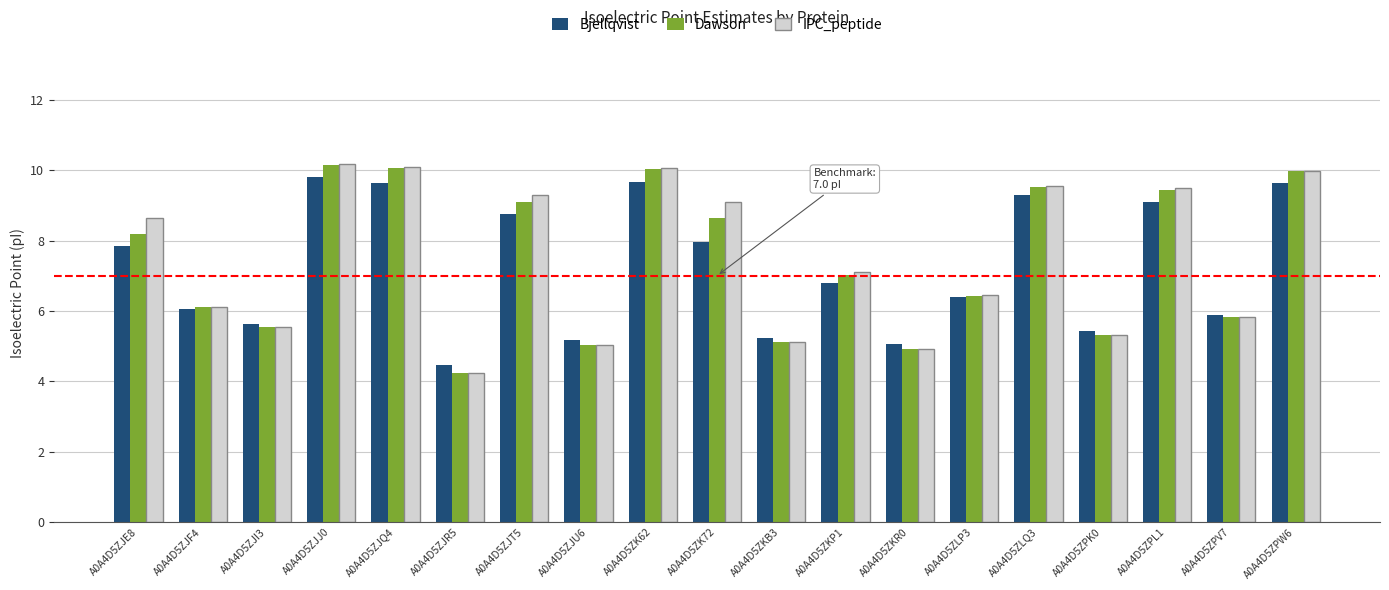

Where does the Bjellqvist series first go above 6?

A0A4D5ZJE8